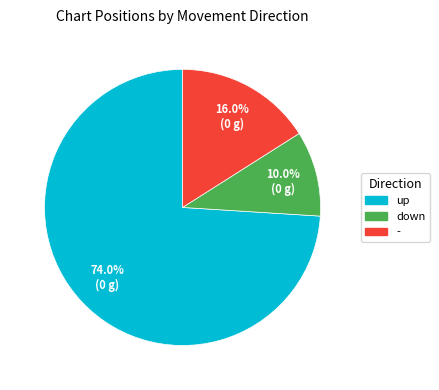

Do down and up together represent more than half of the pie?

Yes